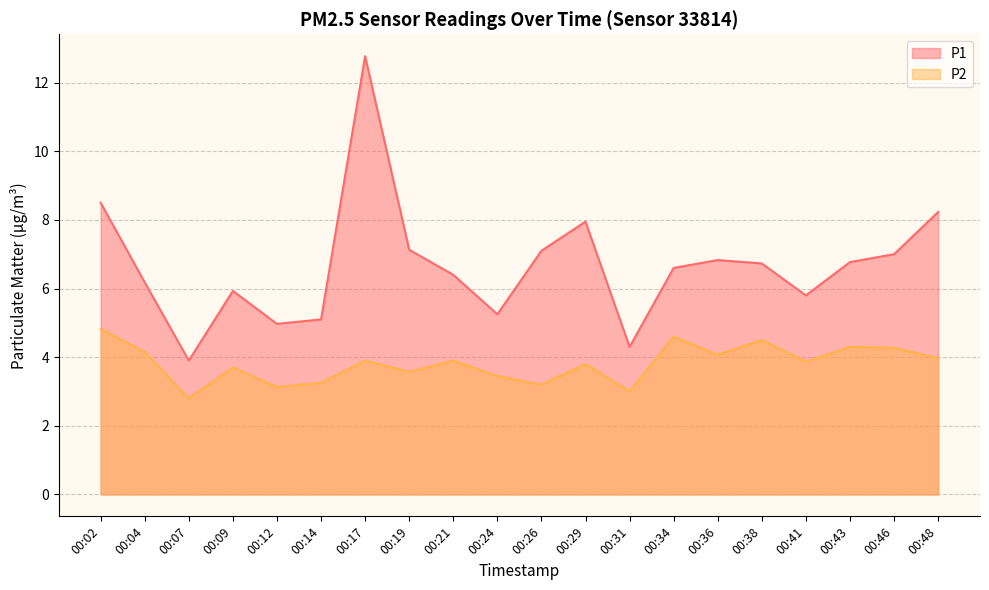

What is the difference between the second highest and minimum values in the P2 series?

1.8